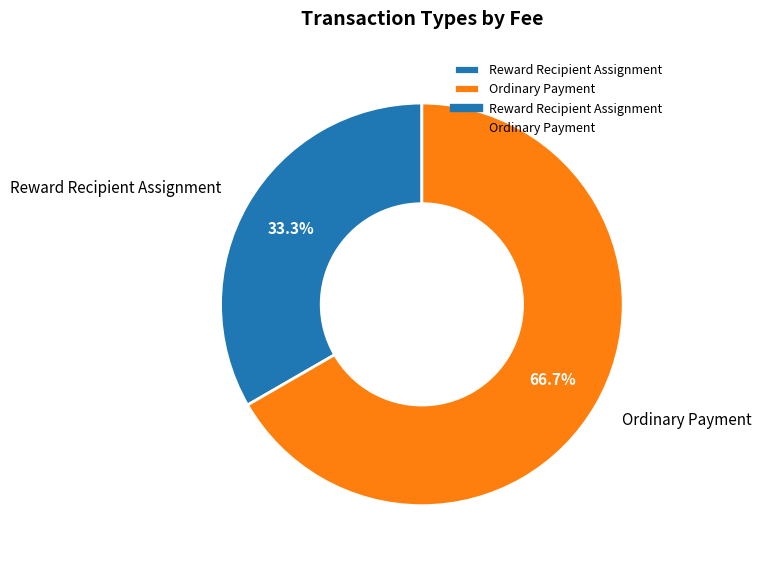

Which slice is the largest?

Ordinary Payment